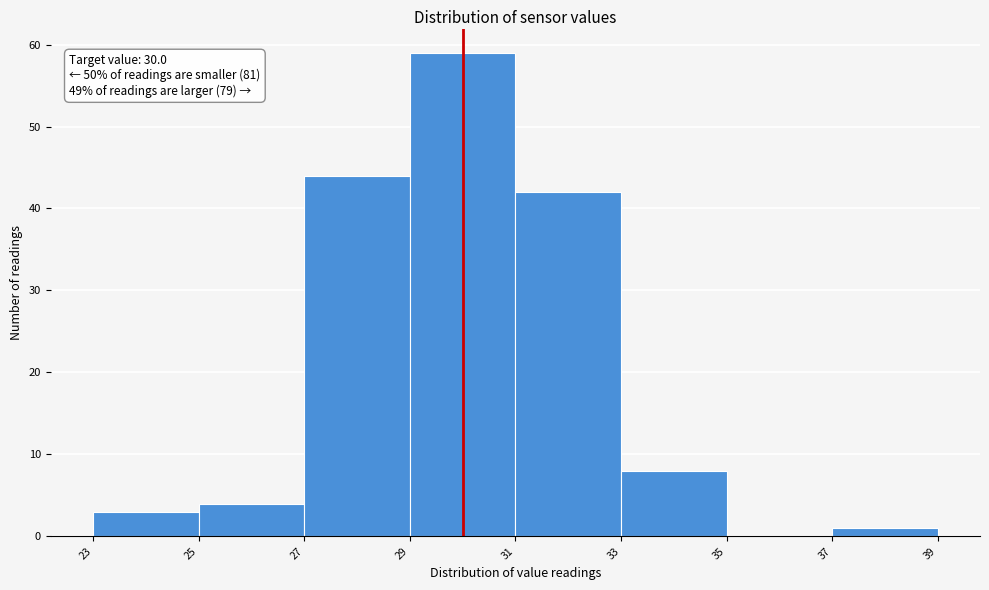

Over which range of the x-axis is the bar tallest?

29 to 31